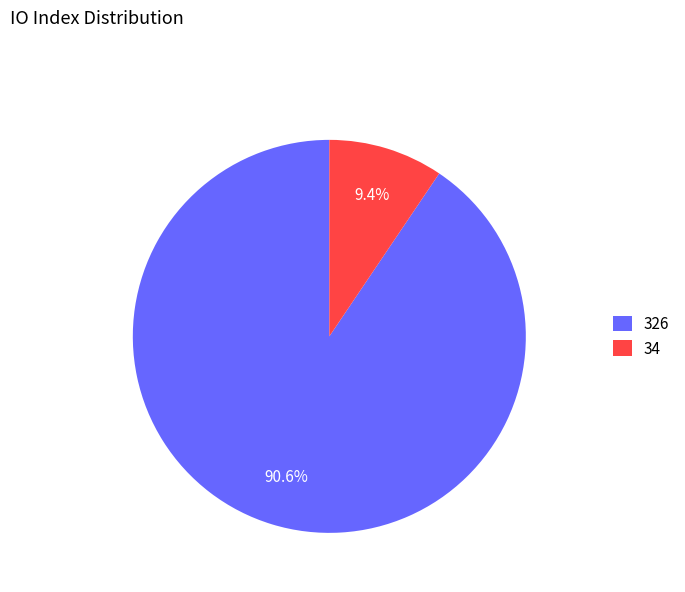

Combined, do 34 and 326 account for over 50%?

Yes